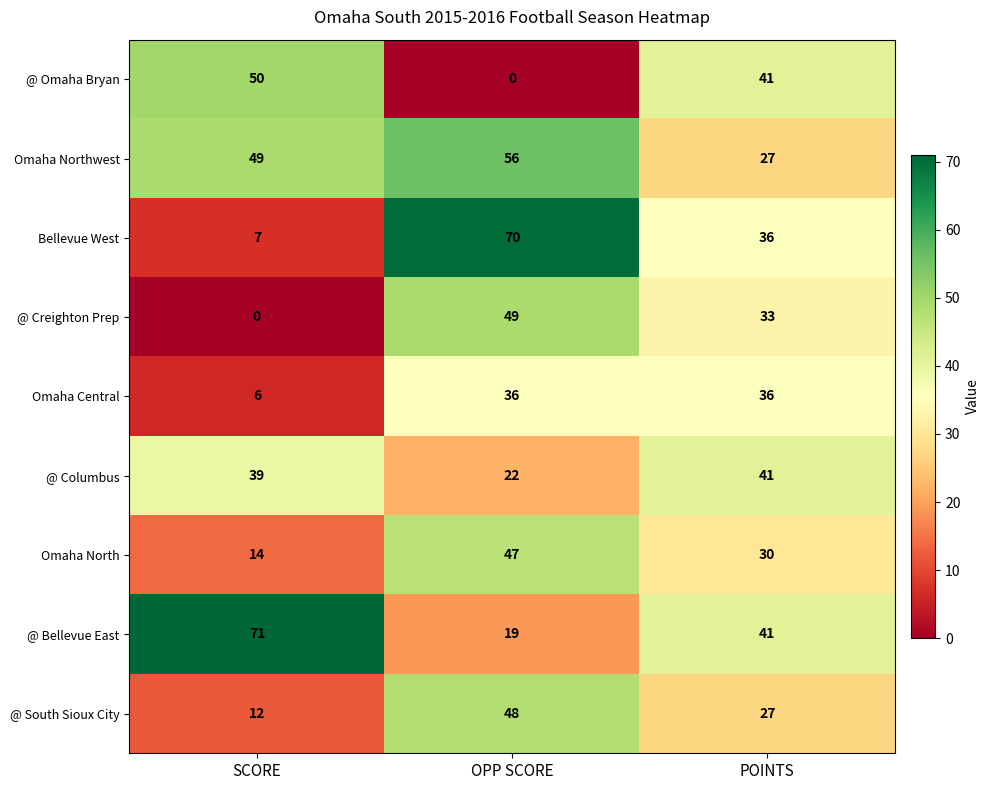

Between SCORE and POINTS, which series saw the biggest shift?

@ Creighton Prep